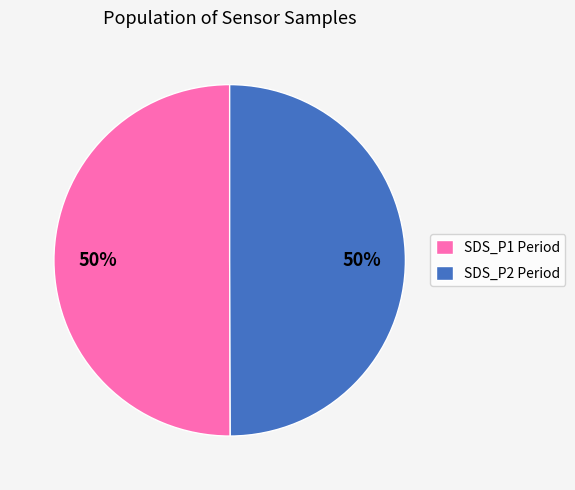

Is it true that SDS_P2 Period is 50% of the pie?

True